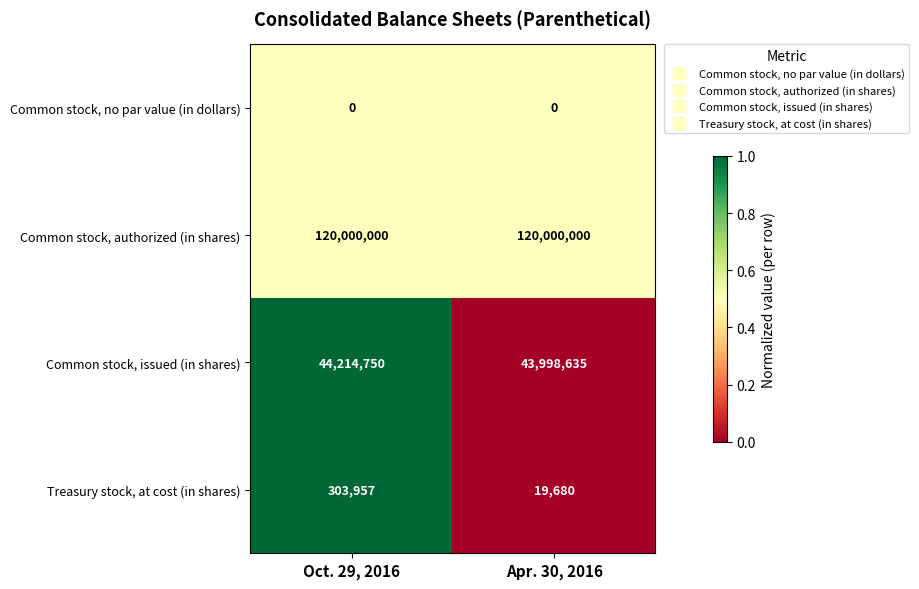

What is the sum of all Common stock, authorized (in shares) values?

240000000